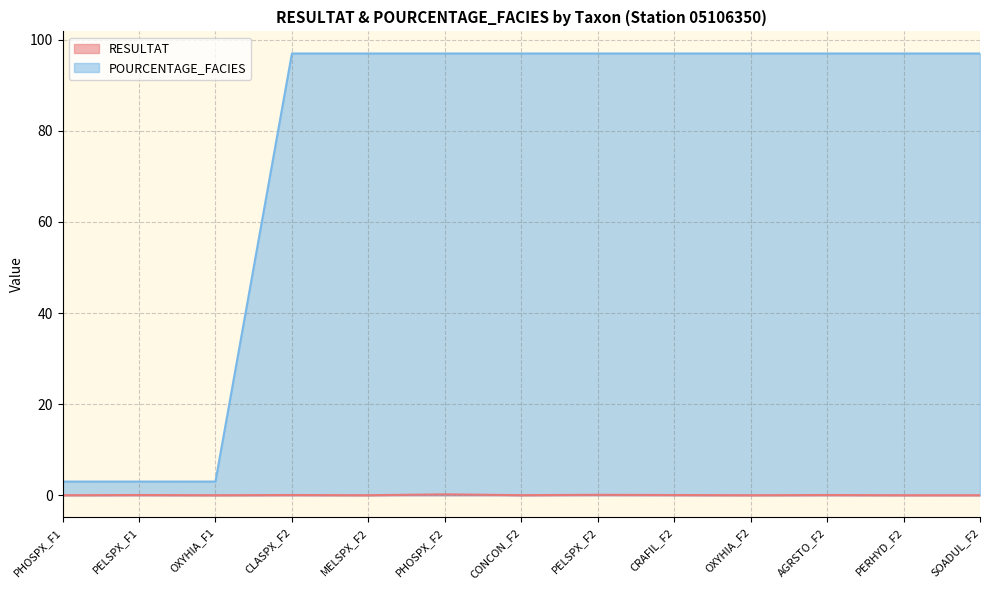

The RESULTAT series shows 0.1 at CRAFIL_F2. True or false?

False